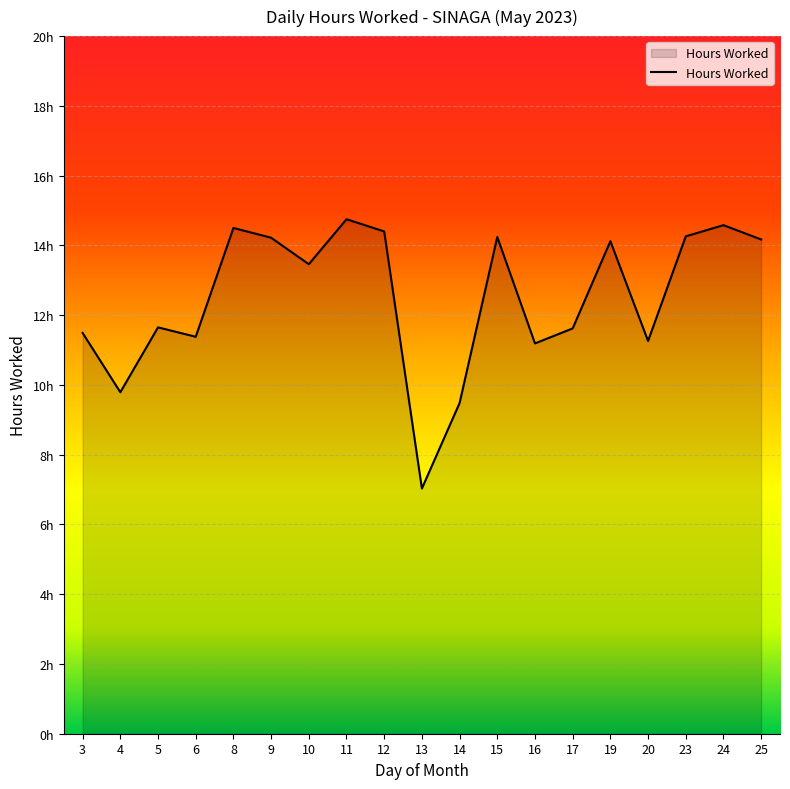

Does the chart have visible grid lines?

Yes